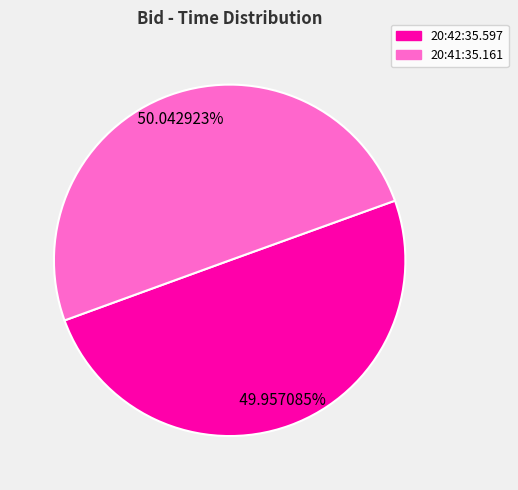

Combined, do 20:42:35.597 and 20:41:35.161 account for over 50%?

Yes